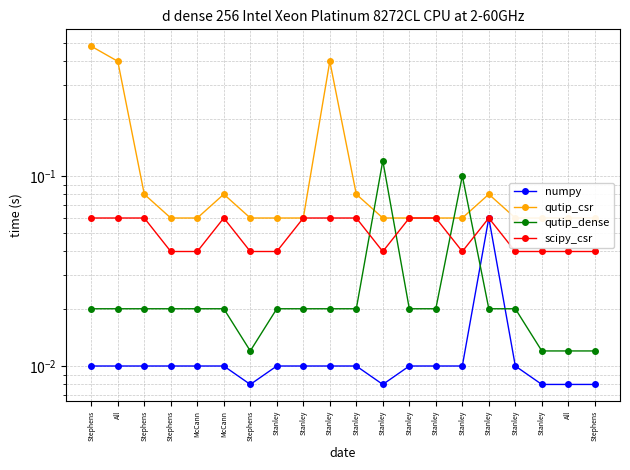

How many lines are shown in the chart?

4